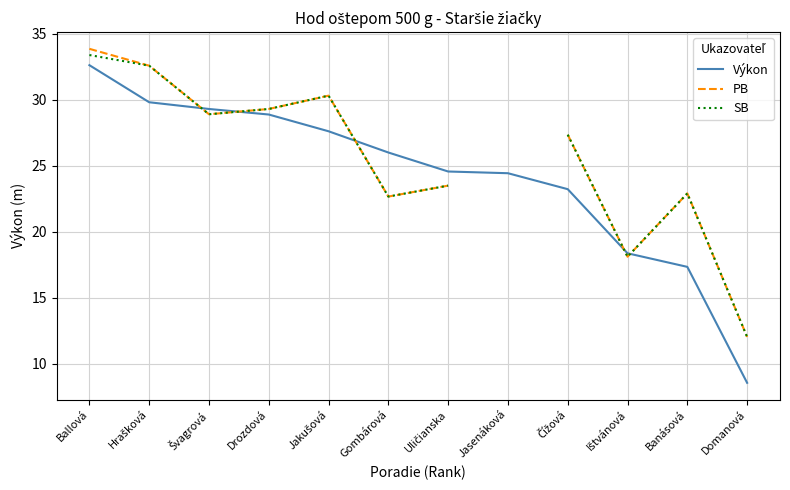

Does the chart have visible grid lines?

Yes